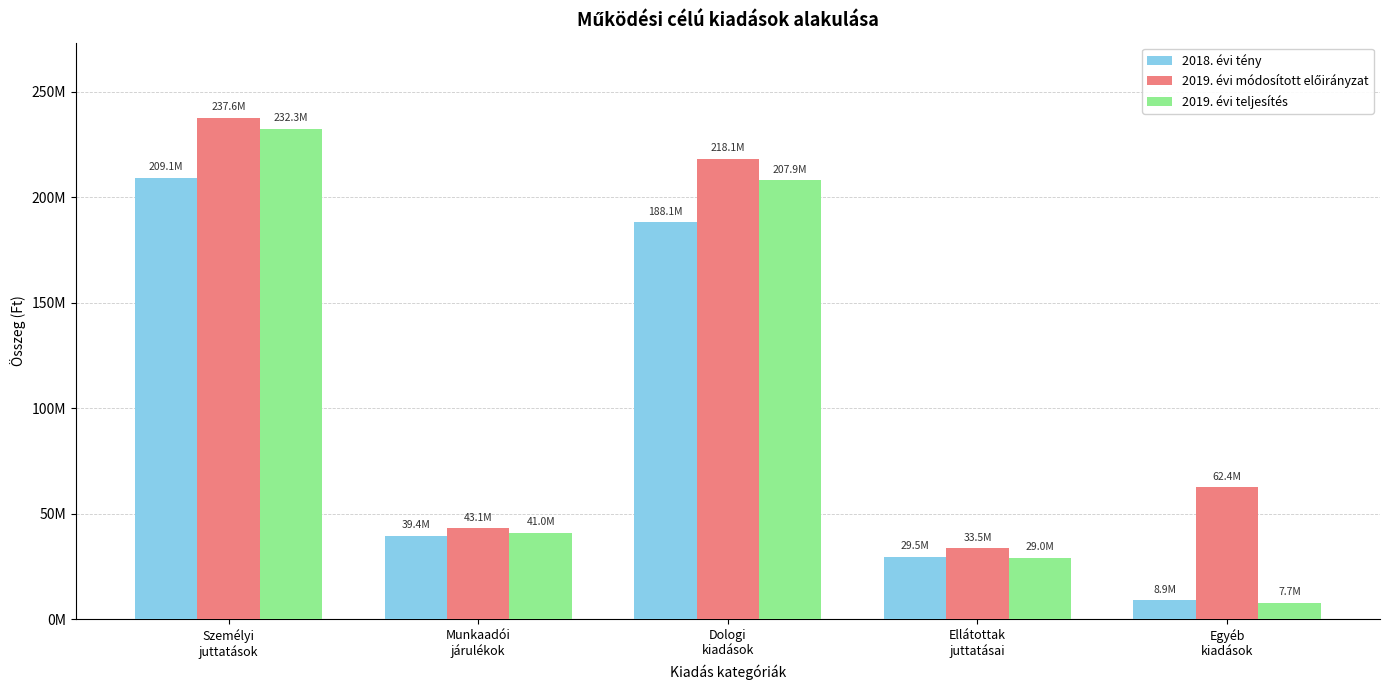

Does the chart contain stacked bars?

No